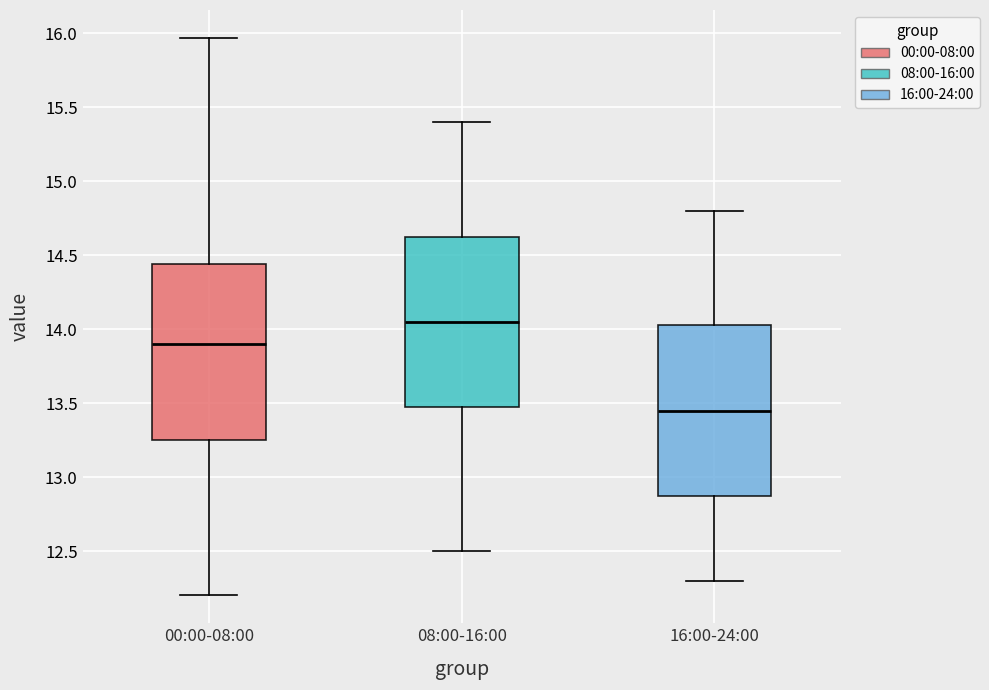

Which box's median line is the highest?

08:00-16:00